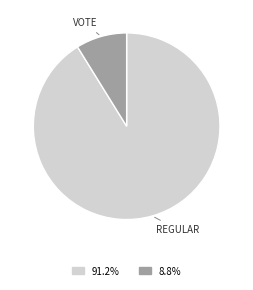

Is there a majority slice in this chart?

Yes